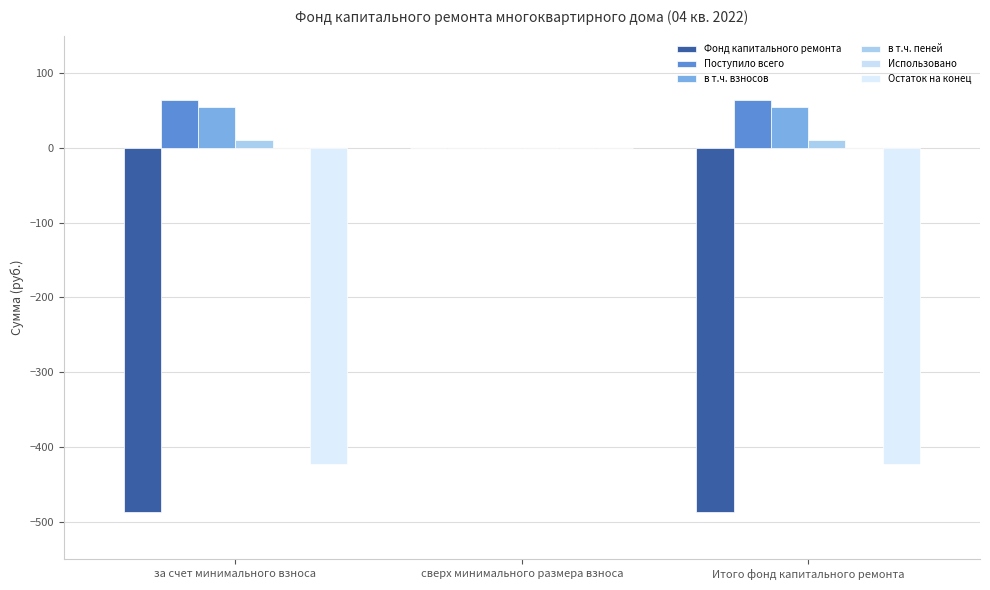

What is the average value of the Фонд капитального ремонта series?

-324.8